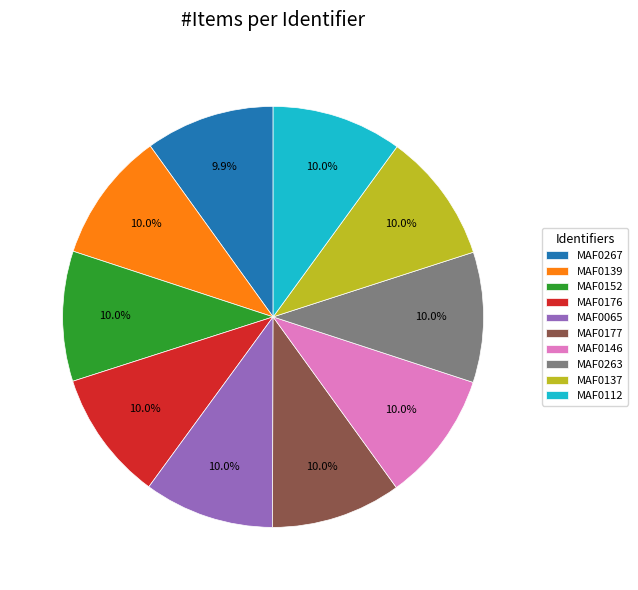

Does MAF0267 represent more than half of the total?

No